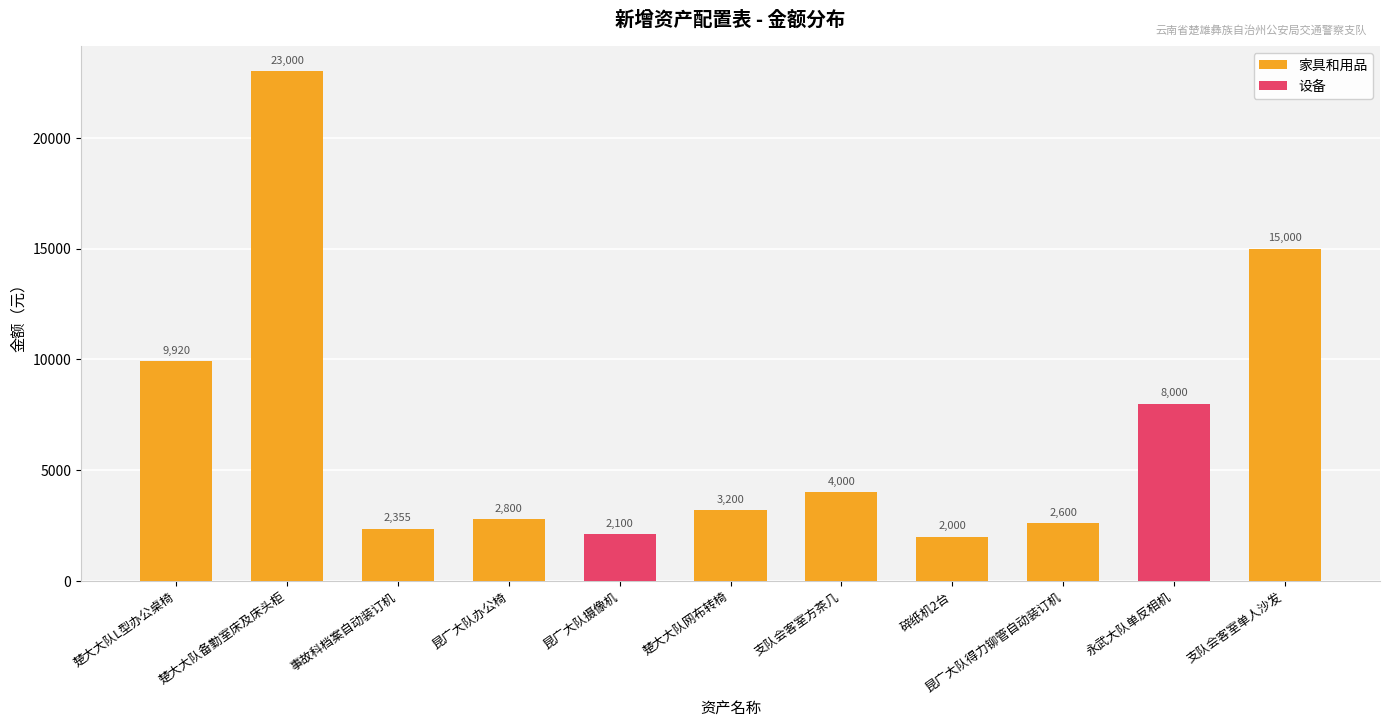

Are the bars grouped side by side (vs. stacked)?

No